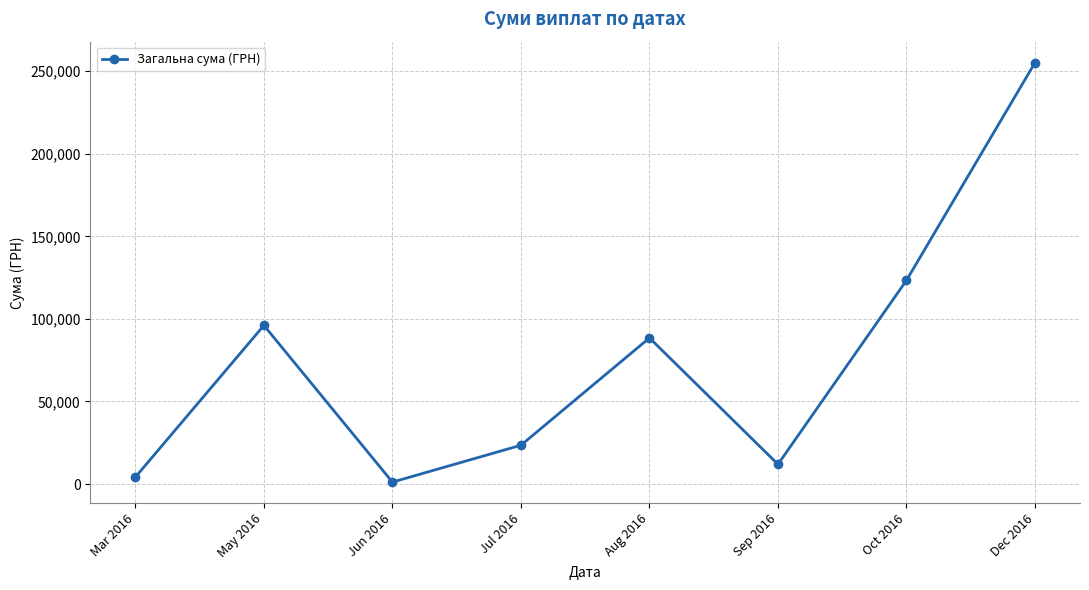

What is the minimum value shown in the chart?

1184.0